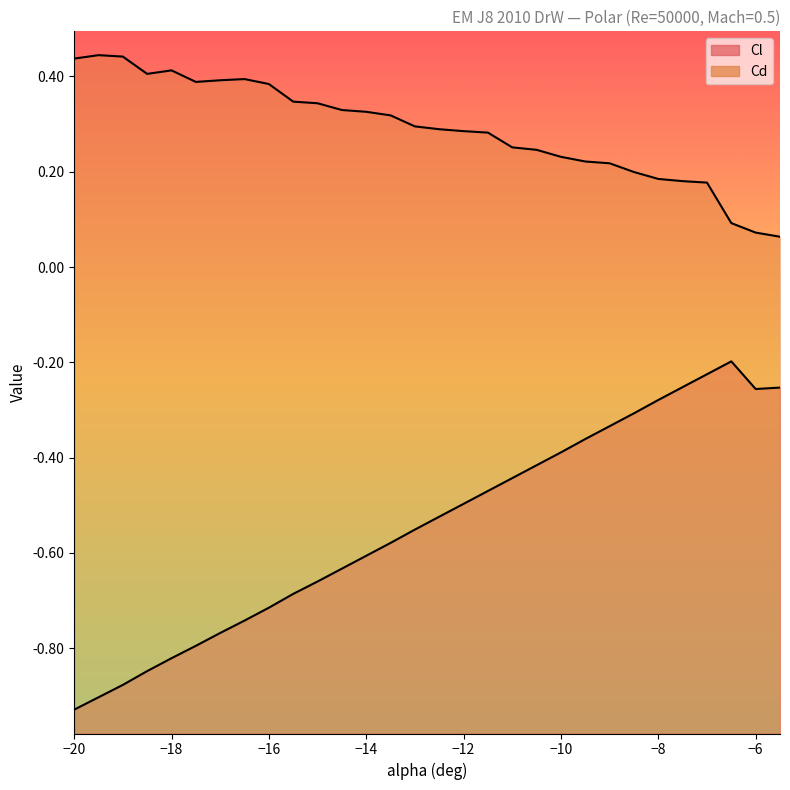

Which series has the largest total across all categories?

Cd